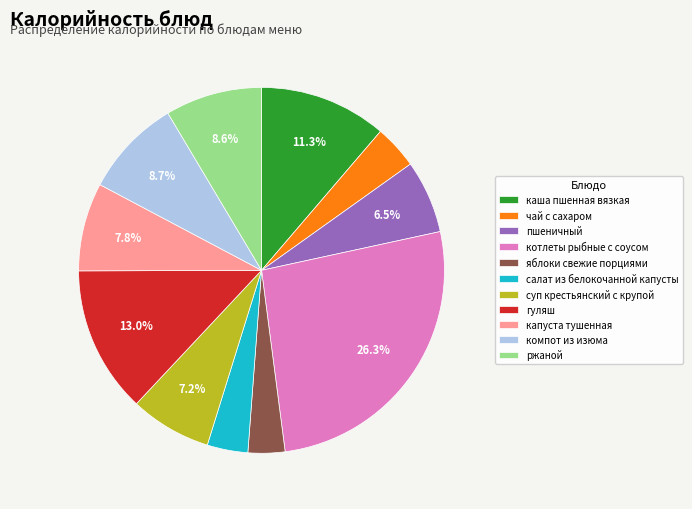

How many slices are in this pie chart?

11